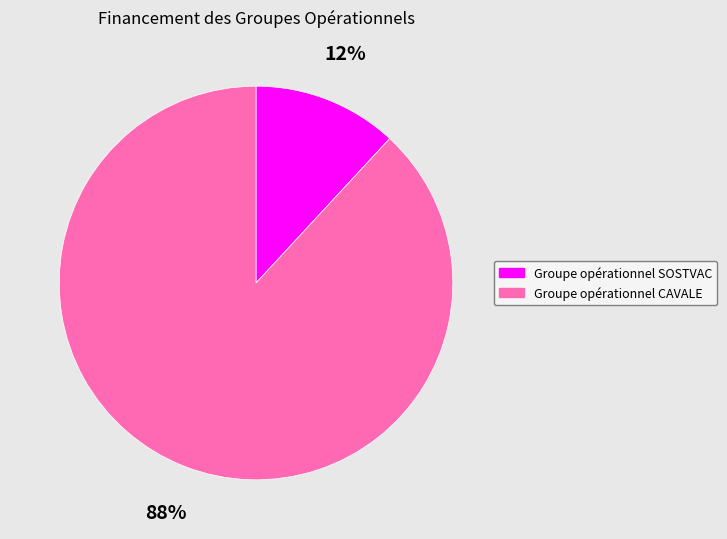

To the nearest percent, what is the difference between the largest and smallest slice percentages?

76%